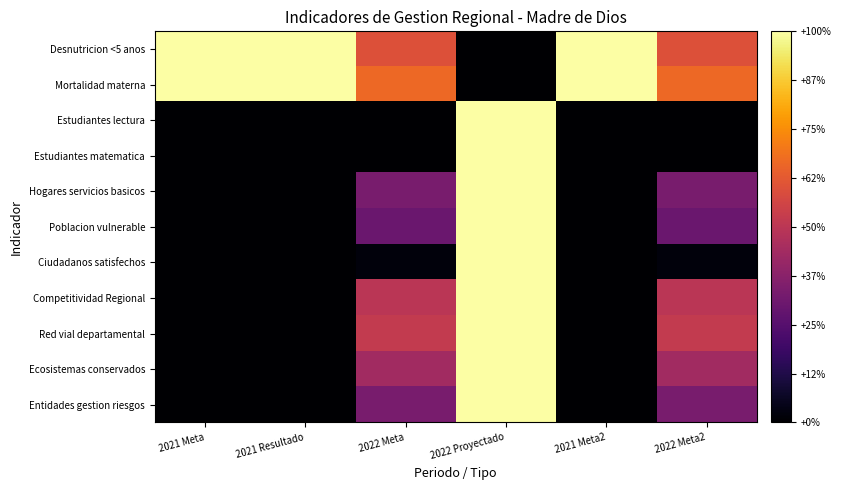

Reading right to left, what are all the values shown in this chart?

Desnutricion <5 anos: 2022 Meta2=0.6	2021 Meta2=1.0	2022 Proyectado=0.0	2022 Meta=0.6	2021 Resultado=1.0	2021 Meta=1.0
Mortalidad materna: 2022 Meta2=0.7	2021 Meta2=1.0	2022 Proyectado=0.0	2022 Meta=0.7	2021 Resultado=1.0	2021 Meta=1.0
Estudiantes lectura: 2022 Meta2=0.0	2021 Meta2=0.0	2022 Proyectado=1.0	2022 Meta=0.0	2021 Resultado=0.0	2021 Meta=0.0
Estudiantes matematica: 2022 Meta2=0.0	2021 Meta2=0.0	2022 Proyectado=1.0	2022 Meta=0.0	2021 Resultado=0.0	2021 Meta=0.0
Hogares servicios basicos: 2022 Meta2=0.3	2021 Meta2=0.0	2022 Proyectado=1.0	2022 Meta=0.3	2021 Resultado=0.0	2021 Meta=0.0
Poblacion vulnerable: 2022 Meta2=0.3	2021 Meta2=0.0	2022 Proyectado=1.0	2022 Meta=0.3	2021 Resultado=0.0	2021 Meta=0.0
Ciudadanos satisfechos: 2022 Meta2=0.0	2021 Meta2=0.0	2022 Proyectado=1.0	2022 Meta=0.0	2021 Resultado=0.0	2021 Meta=0.0
Competitividad Regional: 2022 Meta2=0.5	2021 Meta2=0.0	2022 Proyectado=1.0	2022 Meta=0.5	2021 Resultado=0.0	2021 Meta=0.0
Red vial departamental: 2022 Meta2=0.5	2021 Meta2=0.0	2022 Proyectado=1.0	2022 Meta=0.5	2021 Resultado=0.0	2021 Meta=0.0
Ecosistemas conservados: 2022 Meta2=0.4	2021 Meta2=0.0	2022 Proyectado=1.0	2022 Meta=0.4	2021 Resultado=0.0	2021 Meta=0.0
Entidades gestion riesgos: 2022 Meta2=0.3	2021 Meta2=0.0	2022 Proyectado=1.0	2022 Meta=0.3	2021 Resultado=0.0	2021 Meta=0.0